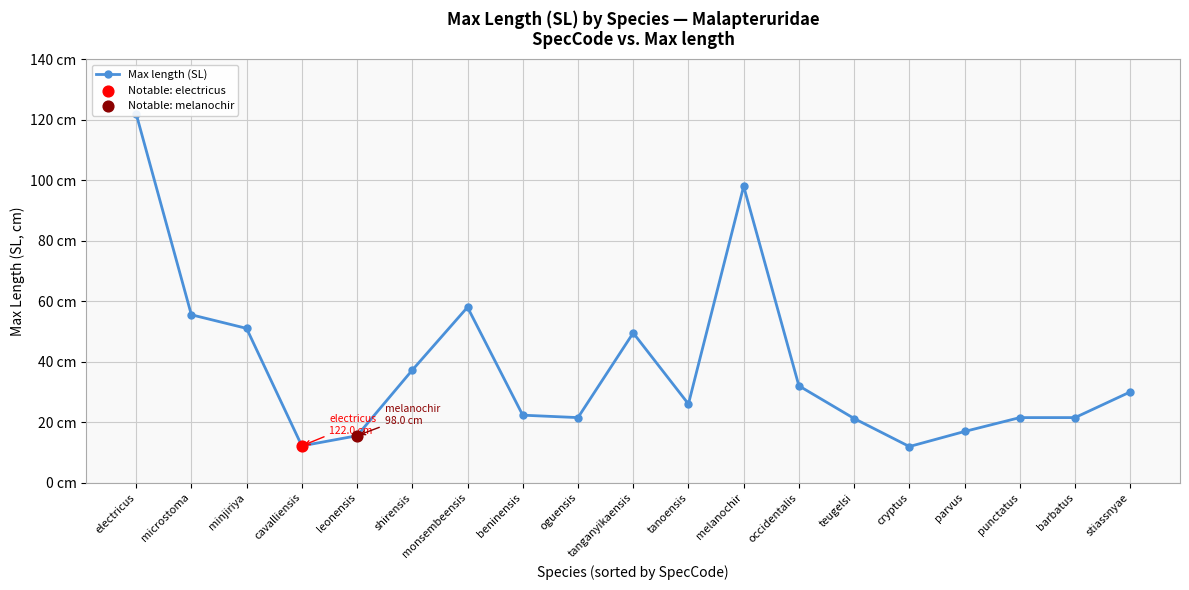

Between barbatus and beninensis, which is larger?

beninensis